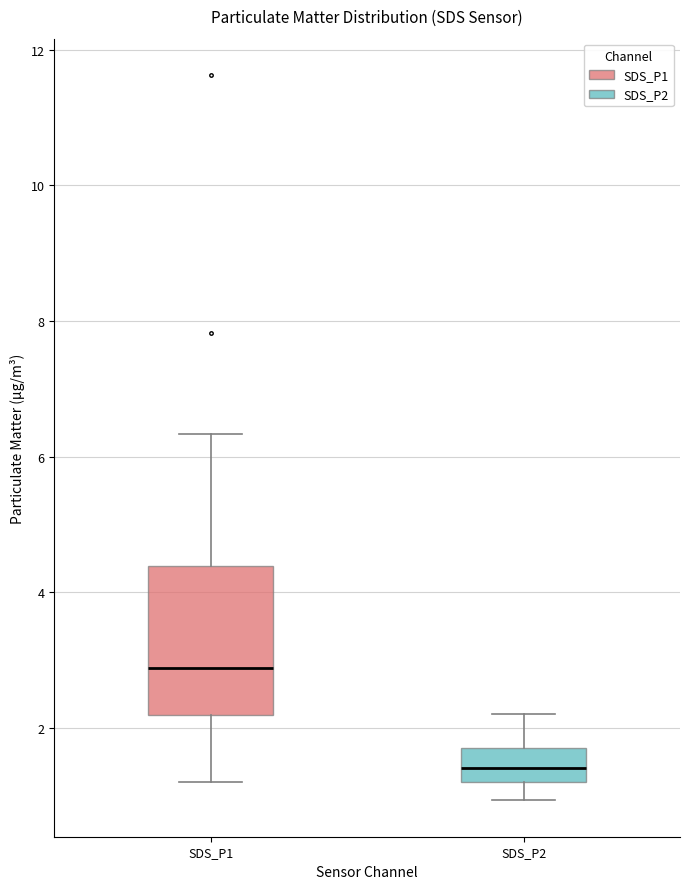

Where does the lower whisker of the box for SDS_P2 end on the y-axis? The values are not printed on the chart, so give them approximately, as read against the axis.

1.0